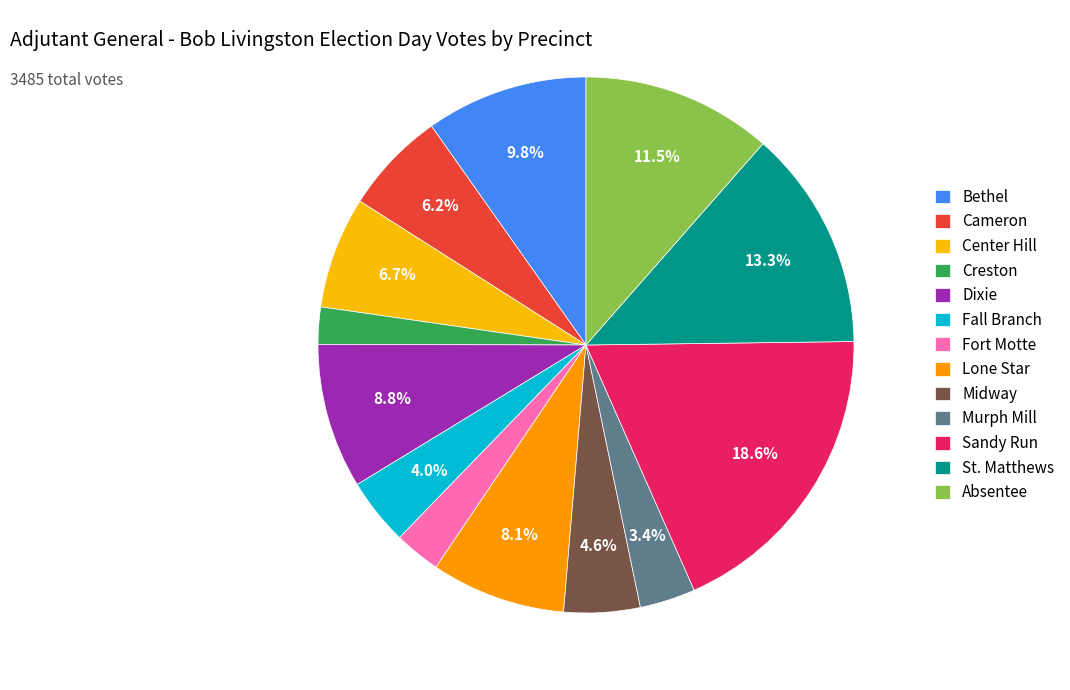

What is the largest slice in the pie chart?

Sandy Run